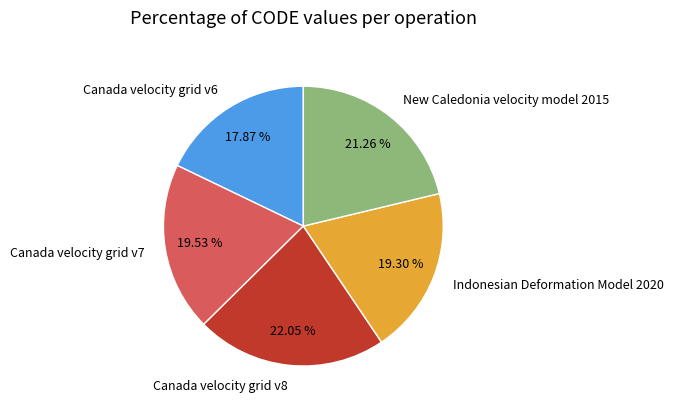

To the nearest percent, what is the combined percentage of Canada velocity grid v7 and Canada velocity grid v8?

42%